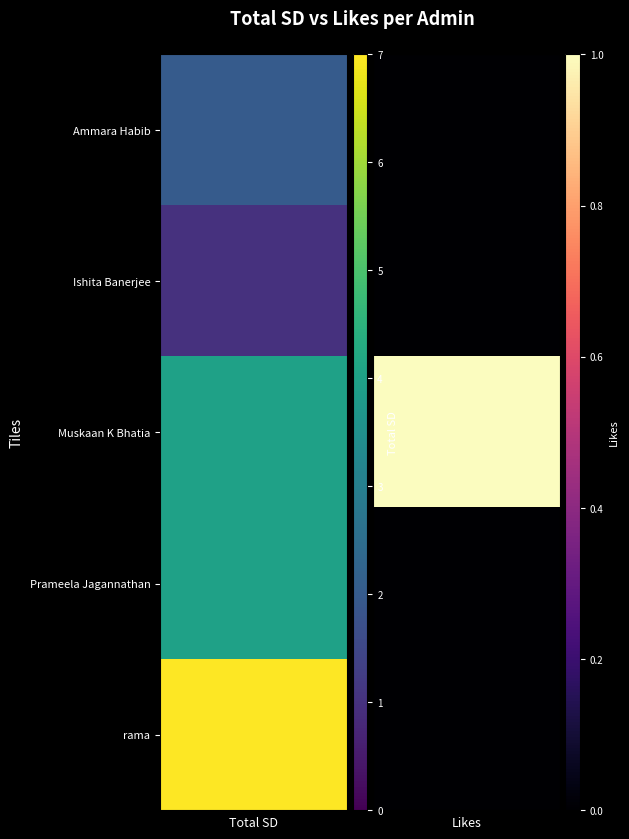

What is the total value across all series at Prameela Jagannathan?

4